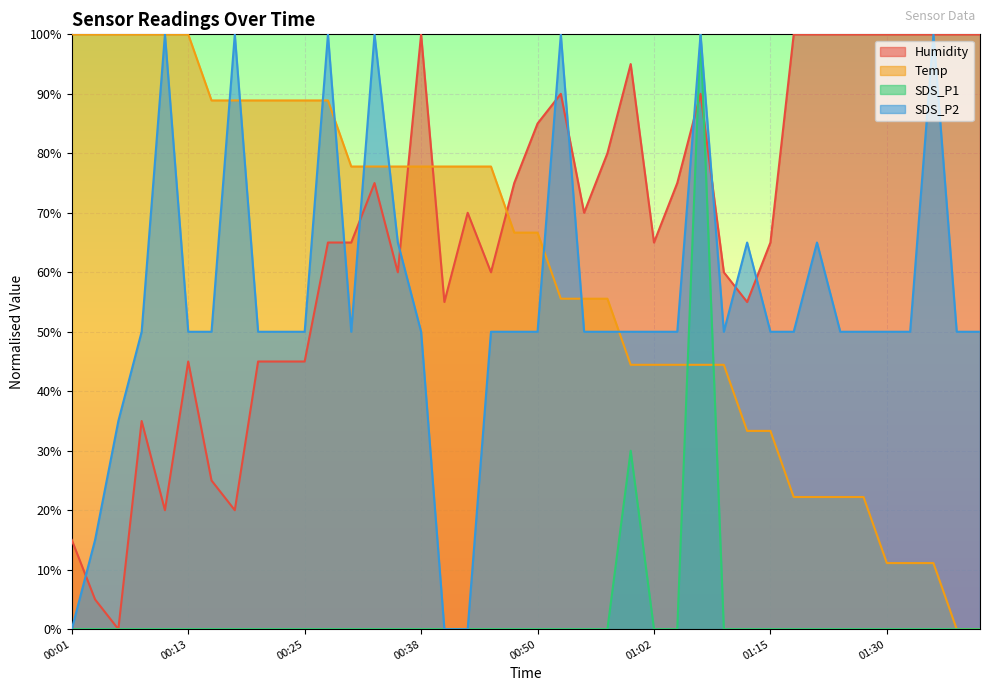

Reading right to left, extract all data points from this chart.

Temp: 0.0	0.0	11.1	11.1	11.1	22.2	22.2	22.2	22.2	33.3	33.3	44.4	44.4	44.4	44.4	44.4	55.6	55.6	55.6	66.7	66.7	77.8	77.8	77.8	77.8	77.8	77.8	77.8	88.9	88.9	88.9	88.9	88.9	88.9	100.0	100.0	100.0	100.0	100.0	100.0
Humidity: 100.0	100.0	100.0	100.0	100.0	100.0	100.0	100.0	100.0	65.0	55.0	60.0	90.0	75.0	65.0	95.0	80.0	70.0	90.0	85.0	75.0	60.0	70.0	55.0	100.0	60.0	75.0	65.0	65.0	45.0	45.0	45.0	20.0	25.0	45.0	20.0	35.0	0.0	5.0	15.0
SDS_P1: 0.0	0.0	0.0	0.0	0.0	0.0	0.0	0.0	0.0	0.0	0.0	0.0	100.0	0.0	0.0	30.0	0.0	0.0	0.0	0.0	0.0	0.0	0.0	0.0	0.0	0.0	0.0	0.0	0.0	0.0	0.0	0.0	0.0	0.0	0.0	0.0	0.0	0.0	0.0	0.0
SDS_P2: 50.0	50.0	100.0	50.0	50.0	50.0	50.0	65.0	50.0	50.0	65.0	50.0	100.0	50.0	50.0	50.0	50.0	50.0	100.0	50.0	50.0	50.0	0.0	0.0	50.0	65.0	100.0	50.0	100.0	50.0	50.0	50.0	100.0	50.0	50.0	100.0	50.0	35.0	15.0	0.0